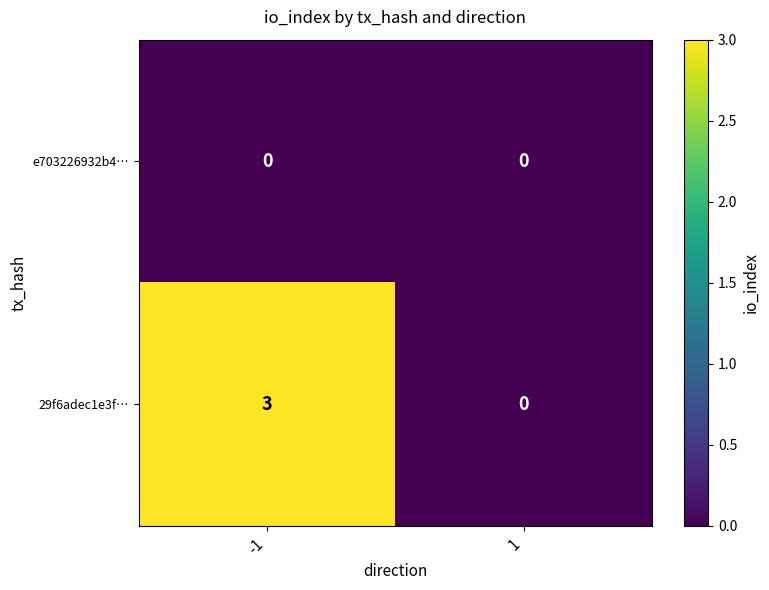

Is it true that 29f6adec1e3f… equals -1 at 1?

False